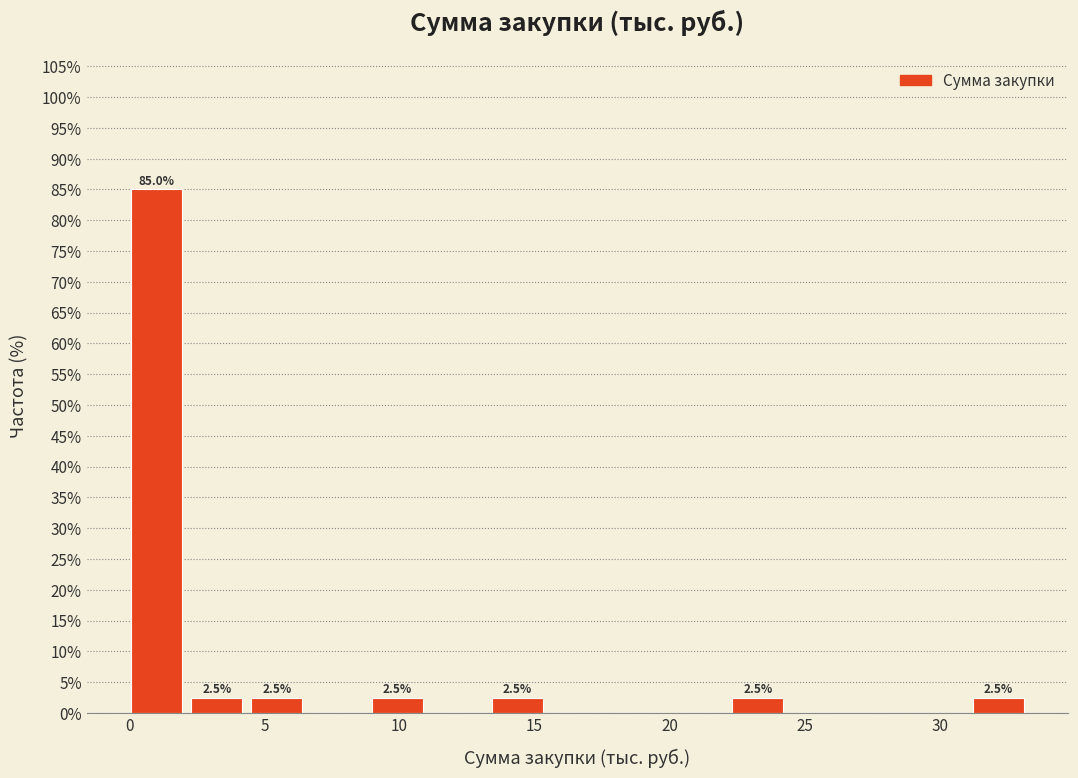

Over which range of the x-axis is the bar tallest?

0.0 to 2.5